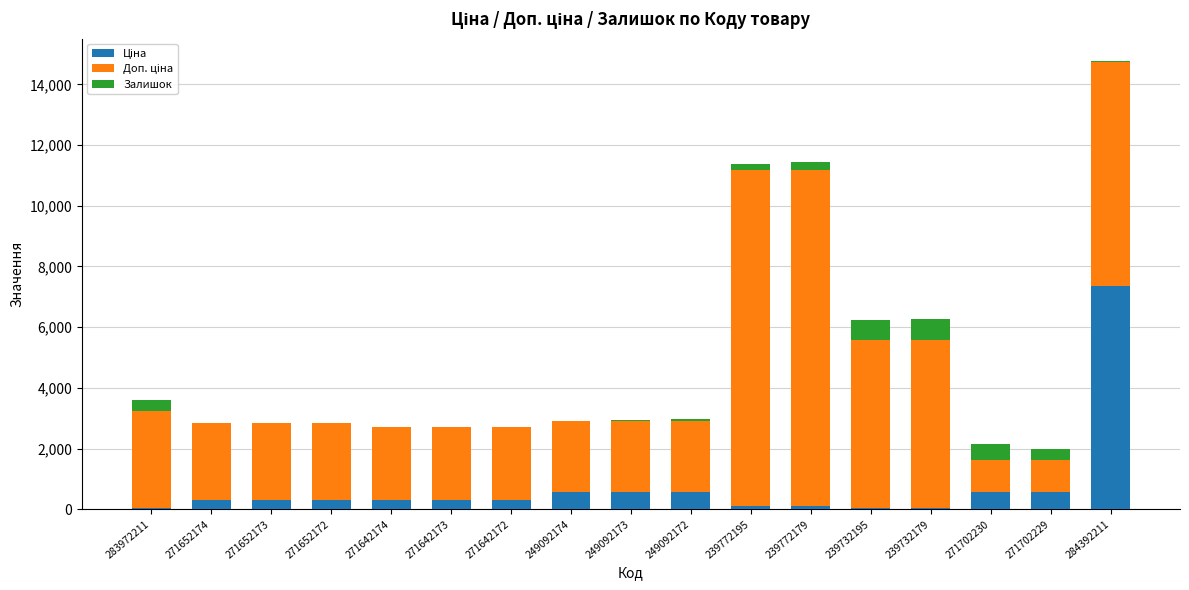

At which category is the sum across all series the highest?

284392211